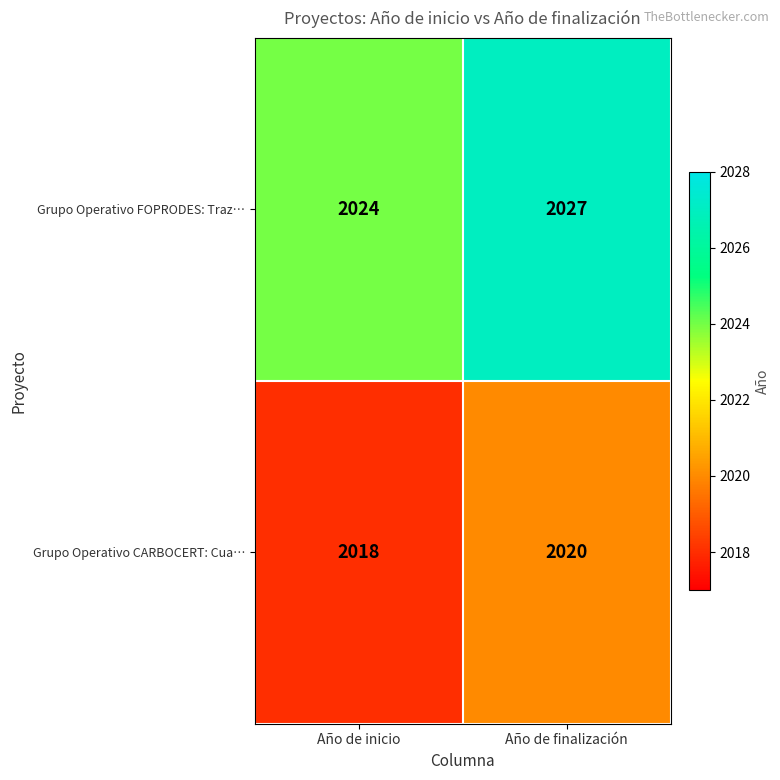

Which series has the largest range (max minus min)?

Grupo Operativo FOPRODES: Traz…